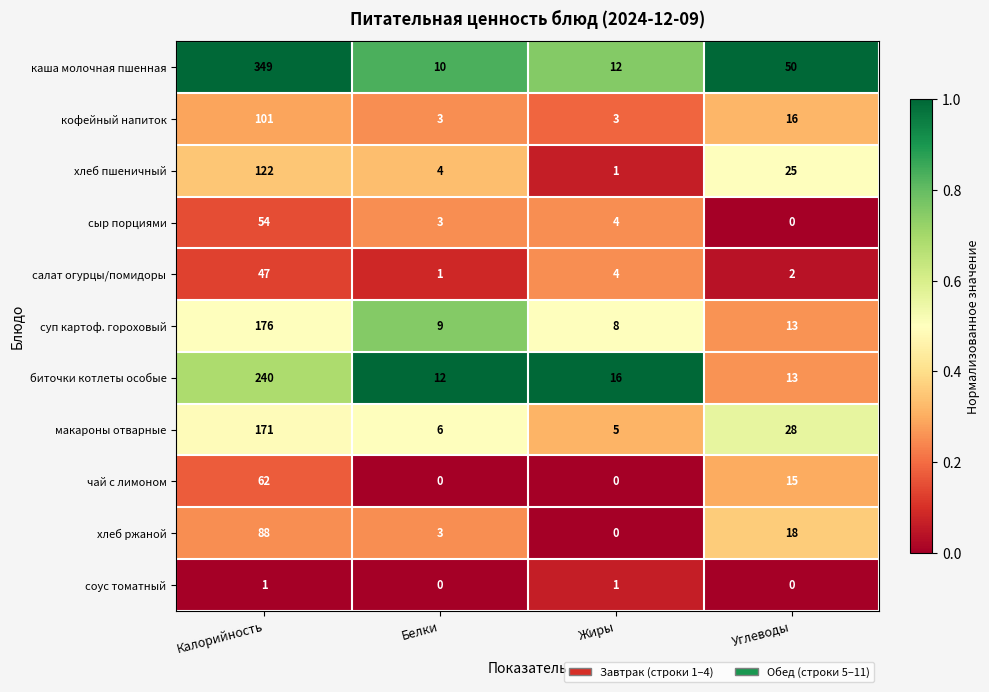

Which series has the largest range (max minus min)?

каша молочная пшенная